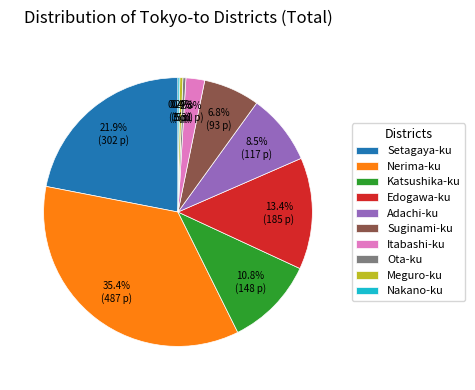

To the nearest percent, what is the difference between the largest and smallest slice percentages?

35%